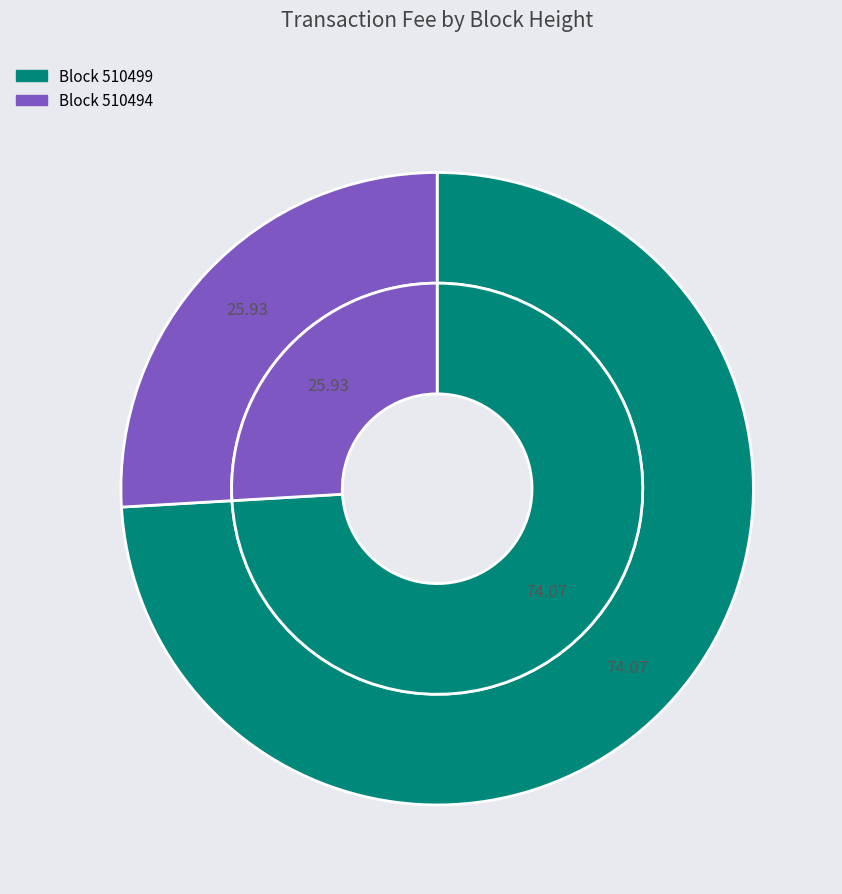

To the nearest percent, what is the difference between the 510494 and 510499 slice percentages?

48%